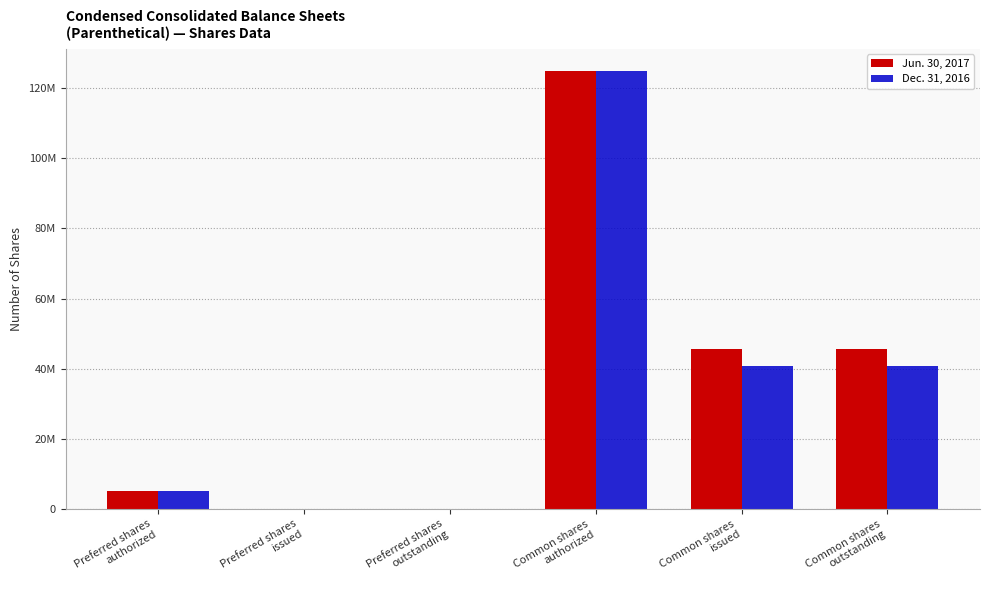

List the series in order of their overall mean, lowest first.

Dec. 31, 2016, Jun. 30, 2017